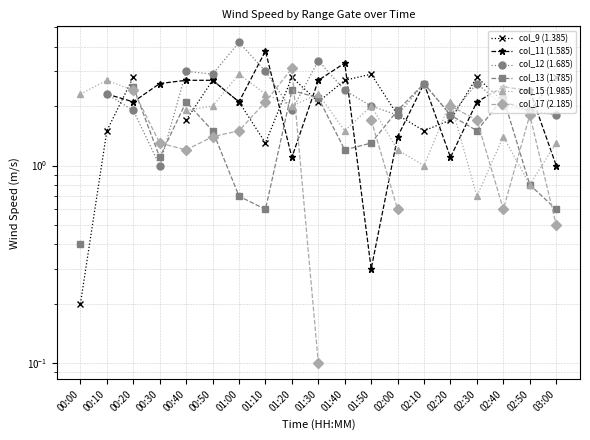

Is it true that col_15 (1.985) equals 1.5 at 01:40?

True